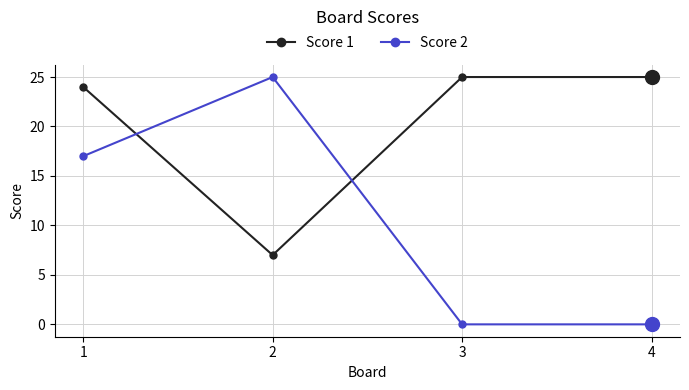

What is the difference between the highest and lowest values at 2?

18